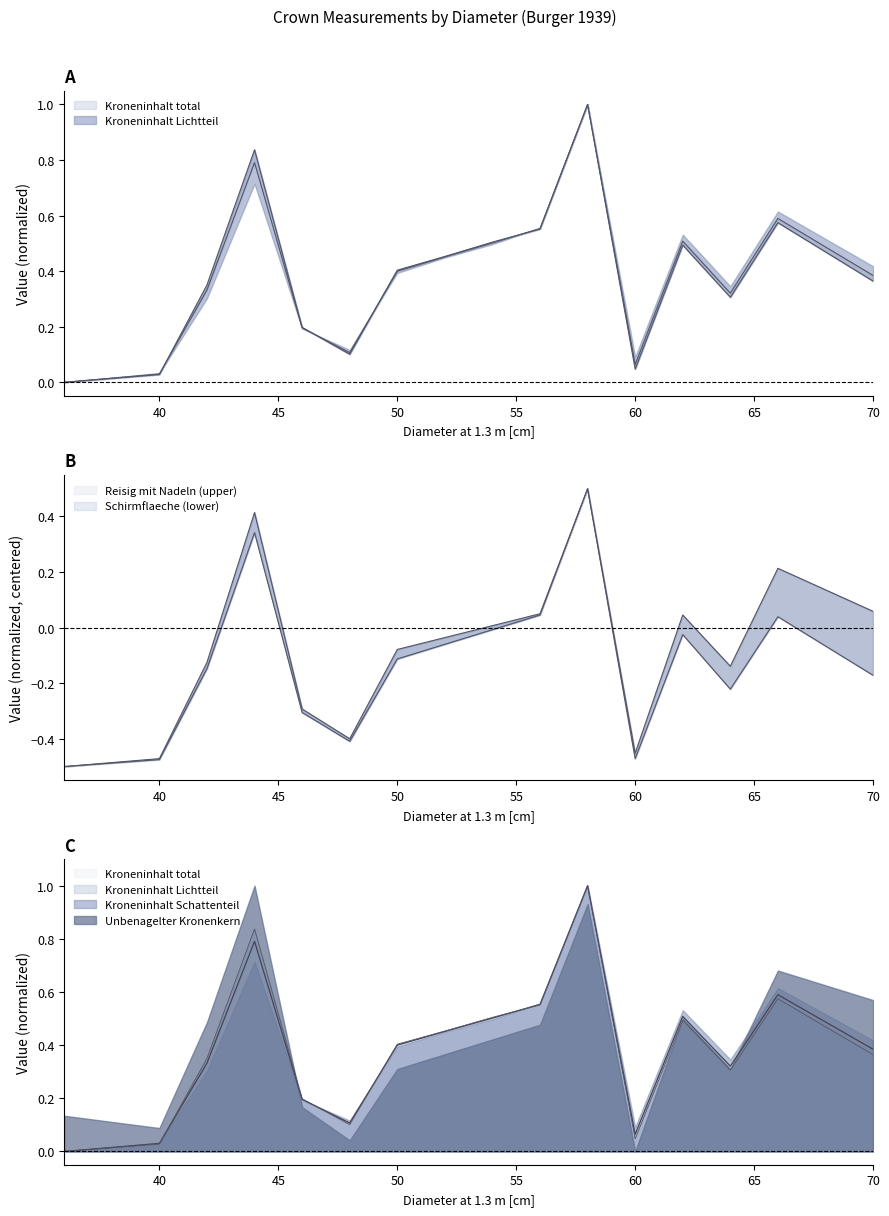

At which category does the chart reach its peak across all series?

58